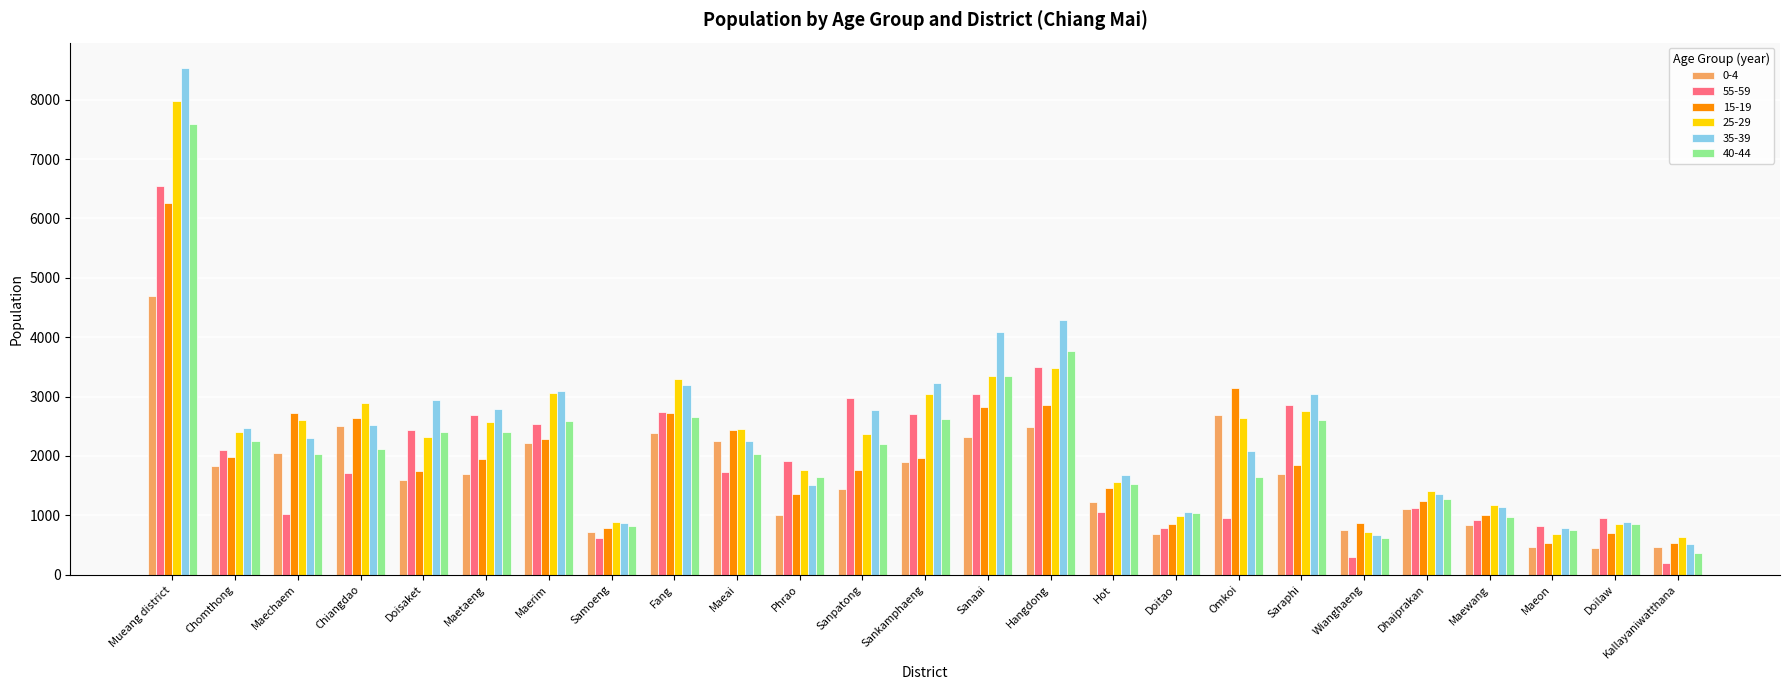

At which label does 55-59 first exceed 1734?

Mueang district